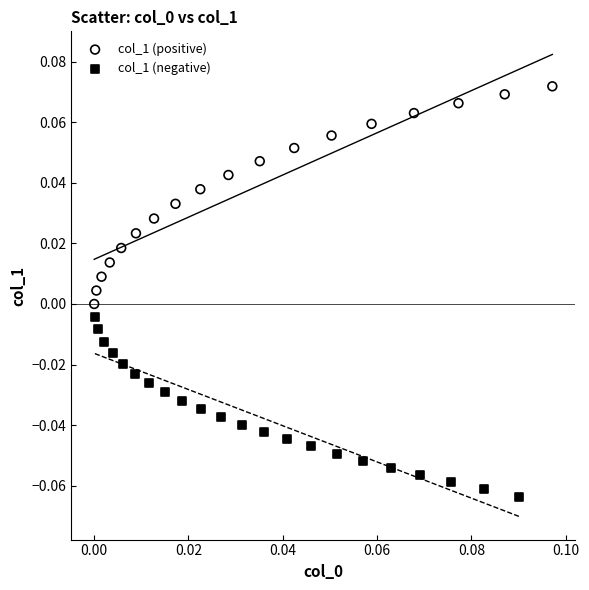

Which series has the largest Y range (max minus min)?

col_1 (positive)